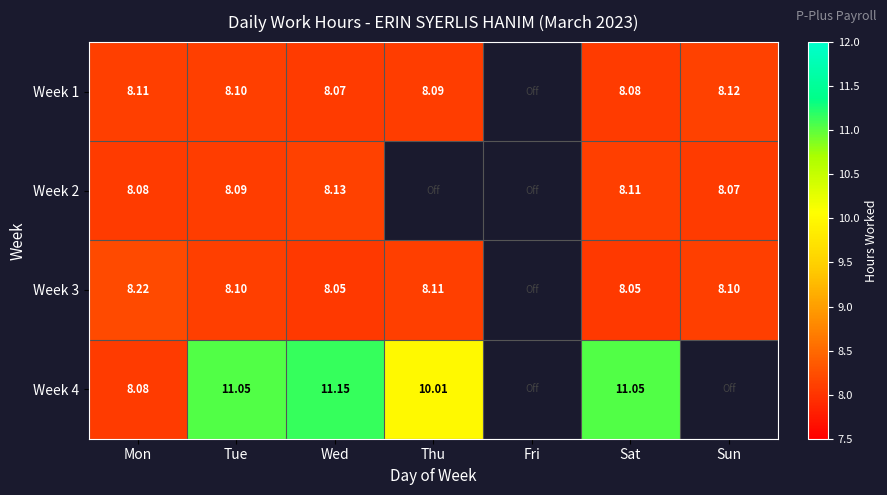

Is the value of Week 3 at Mon greater than the value of Week 2 at Sat?

Yes